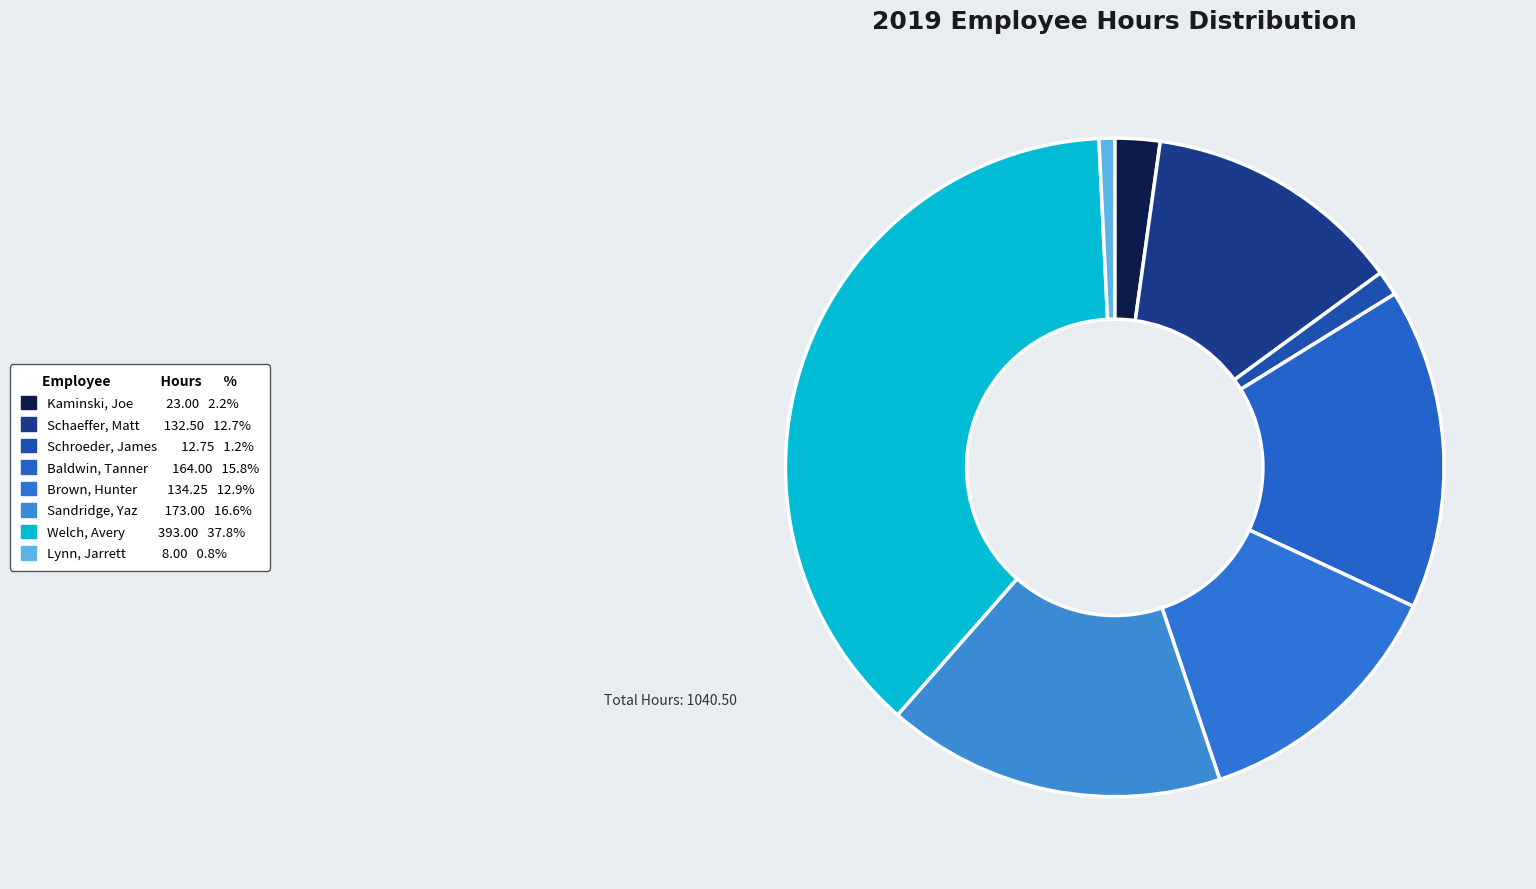

True or false: Welch, Avery accounts for 53% of the total.

False